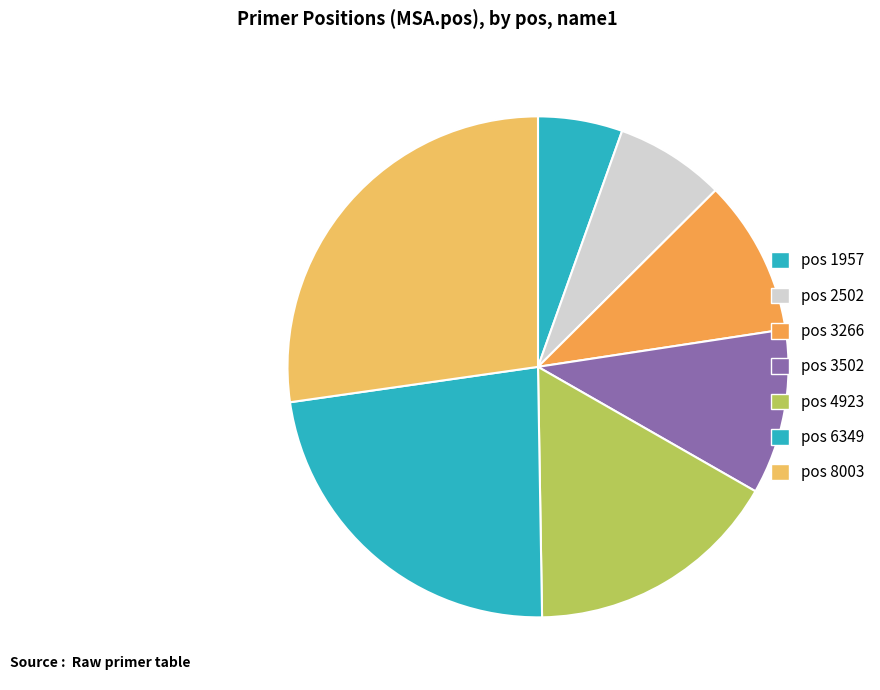

Count the number of slices in the pie.

7